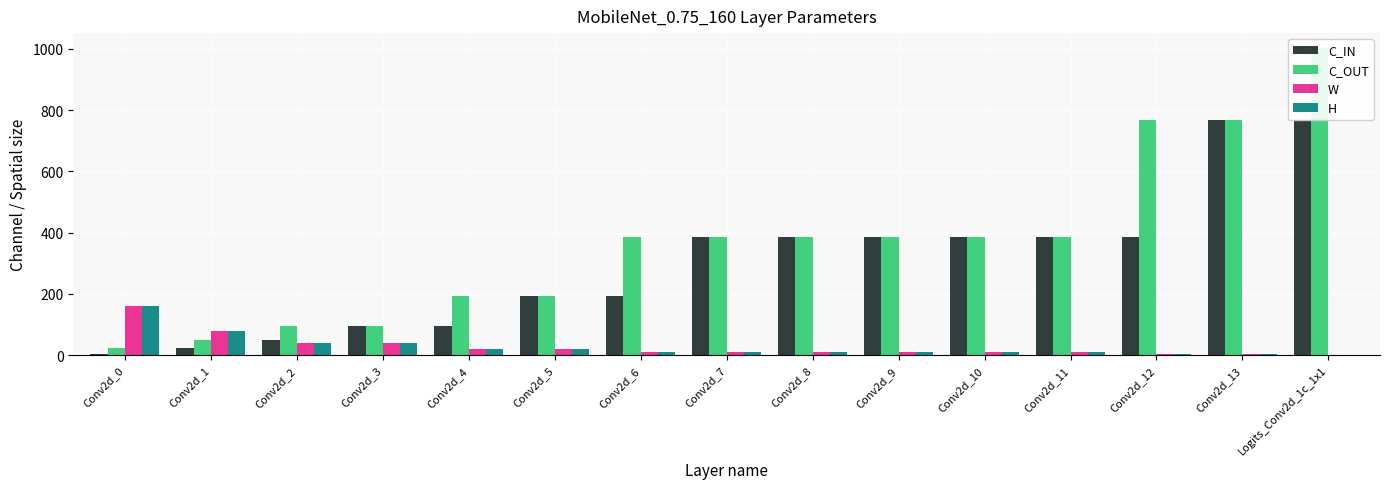

How many series are shown in this chart?

4